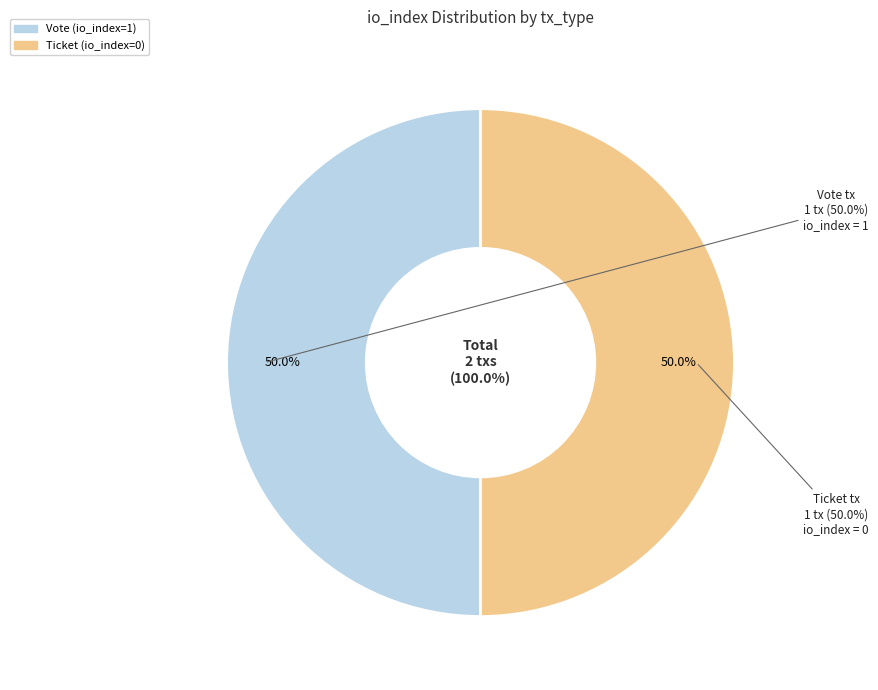

What percentage do Vote tx (io_index=1) and Ticket tx (io_index=0) together represent?

100.0%